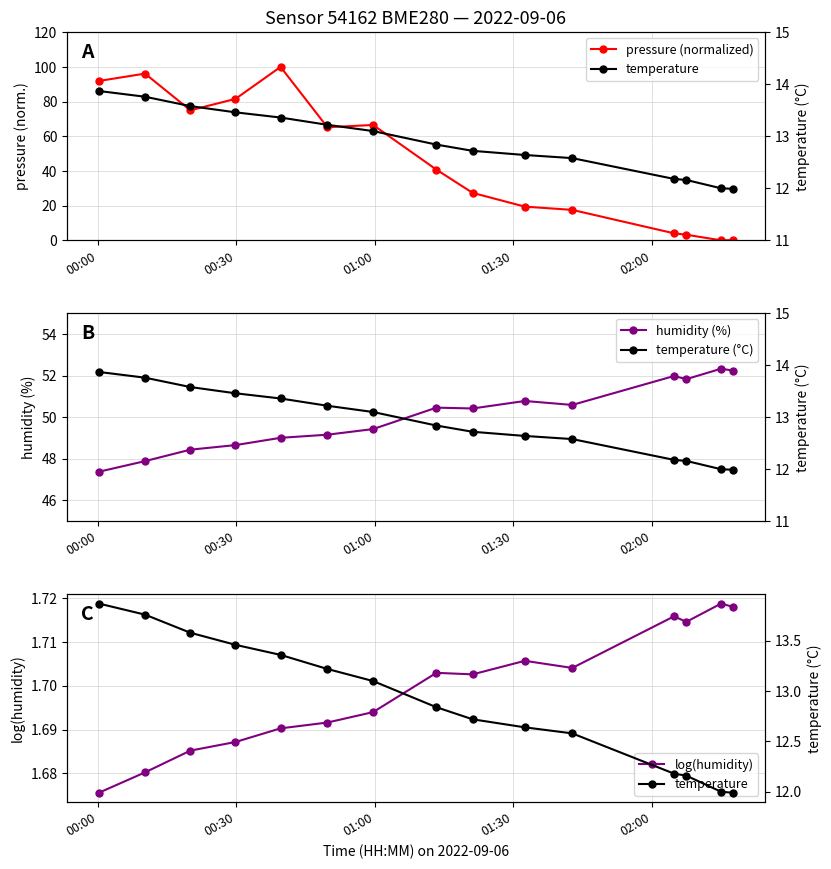

Reading left to right, transcribe all the data shown in this chart.

pressure (normalized): 91.9	96.1	75.0	81.5	100.0	65.2	66.5	40.8	27.4	19.4	17.6	4.0	3.2	0.0	0.1
temperature: 13.9	13.8	13.6	13.5	13.4	13.2	13.1	12.8	12.7	12.6	12.6	12.2	12.2	12.0	12.0
humidity (%): 47.4	47.9	48.4	48.7	49.0	49.2	49.4	50.5	50.4	50.8	50.6	52.0	51.8	52.3	52.2
temperature (°C): 13.9	13.8	13.6	13.5	13.4	13.2	13.1	12.8	12.7	12.6	12.6	12.2	12.2	12.0	12.0
log(humidity): 1.7	1.7	1.7	1.7	1.7	1.7	1.7	1.7	1.7	1.7	1.7	1.7	1.7	1.7	1.7